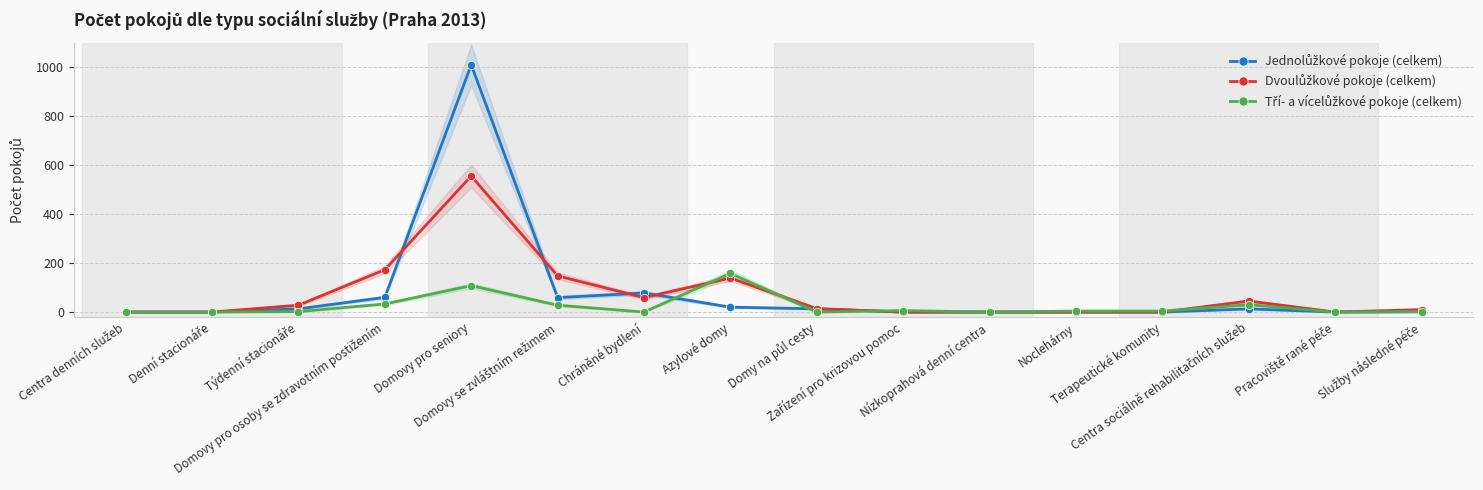

At which label does Jednolůžkové pokoje (celkem) first exceed 13?

Domovy pro osoby se zdravotním postižením